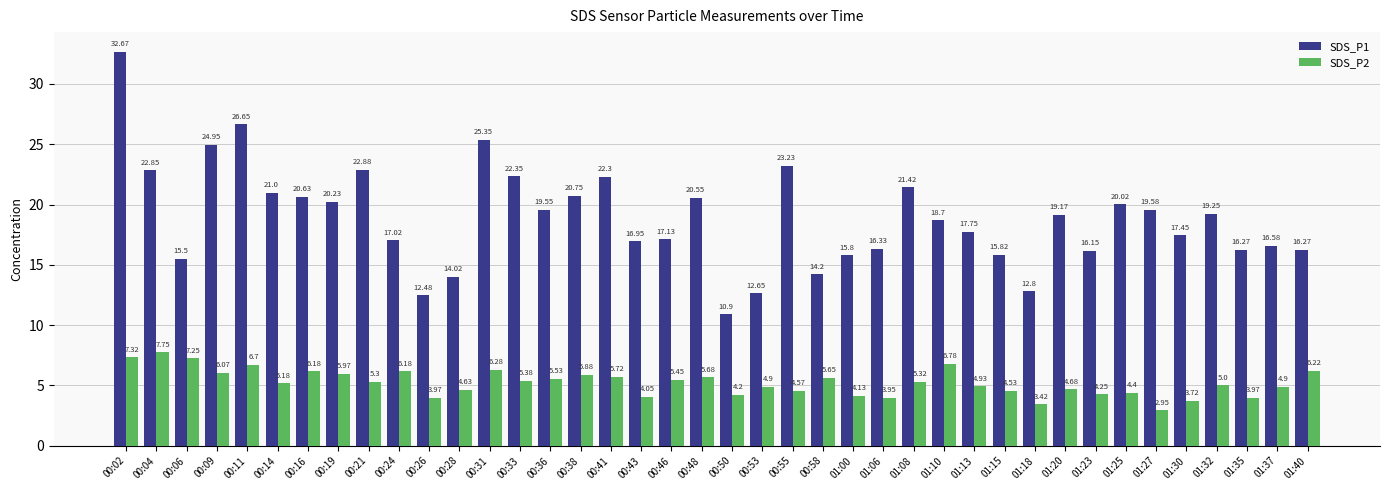

Which category has the highest value across all series?

00:02